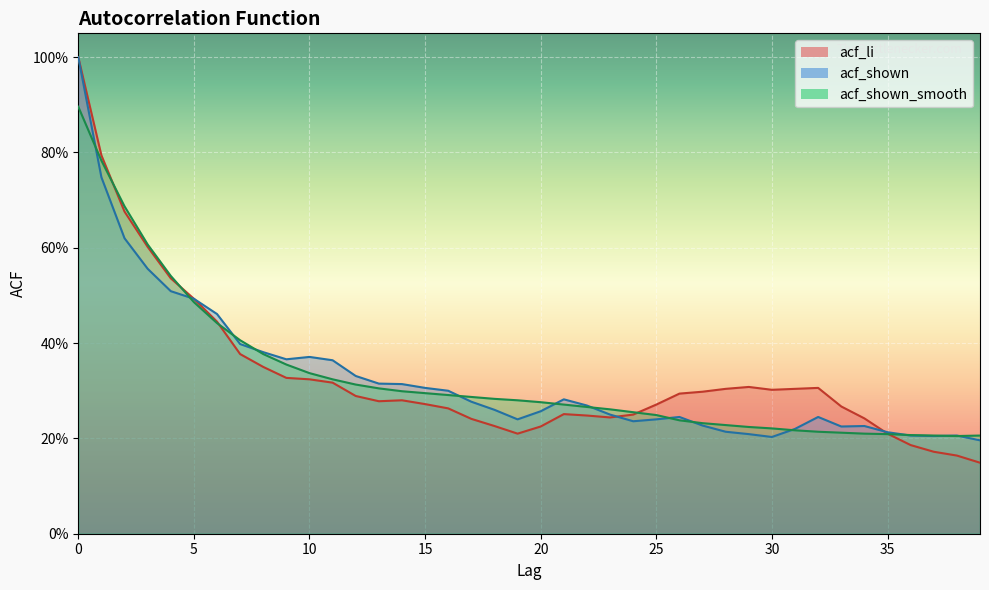

Between 19 and 3, which is larger?

3